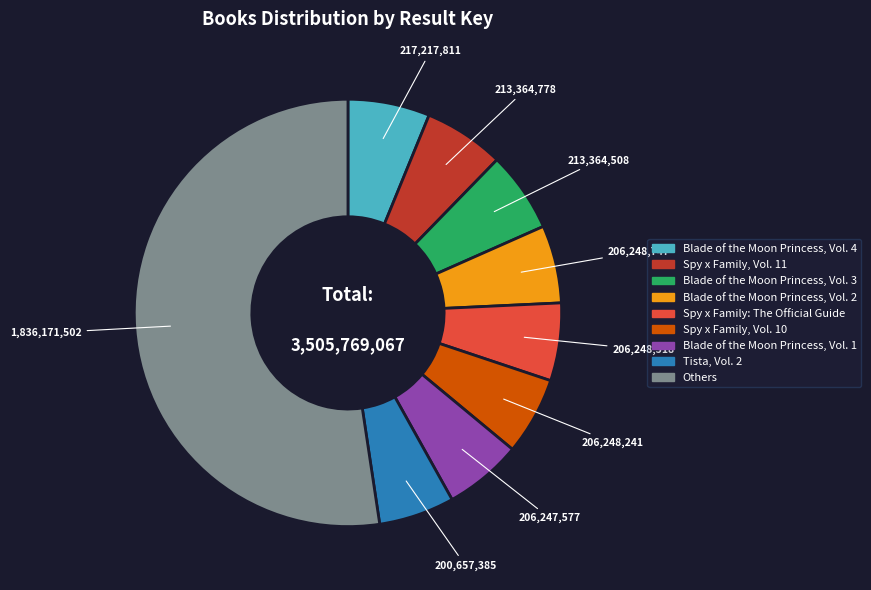

Does any single category account for the majority?

Yes